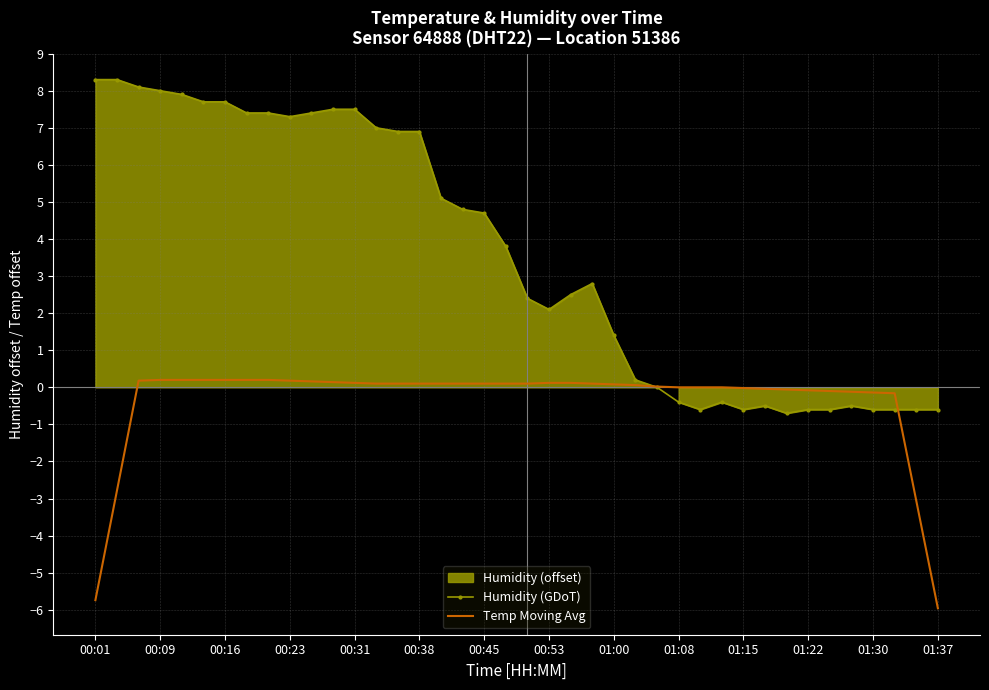

What is the lowest value of the Temp Moving Avg series?

-6.0